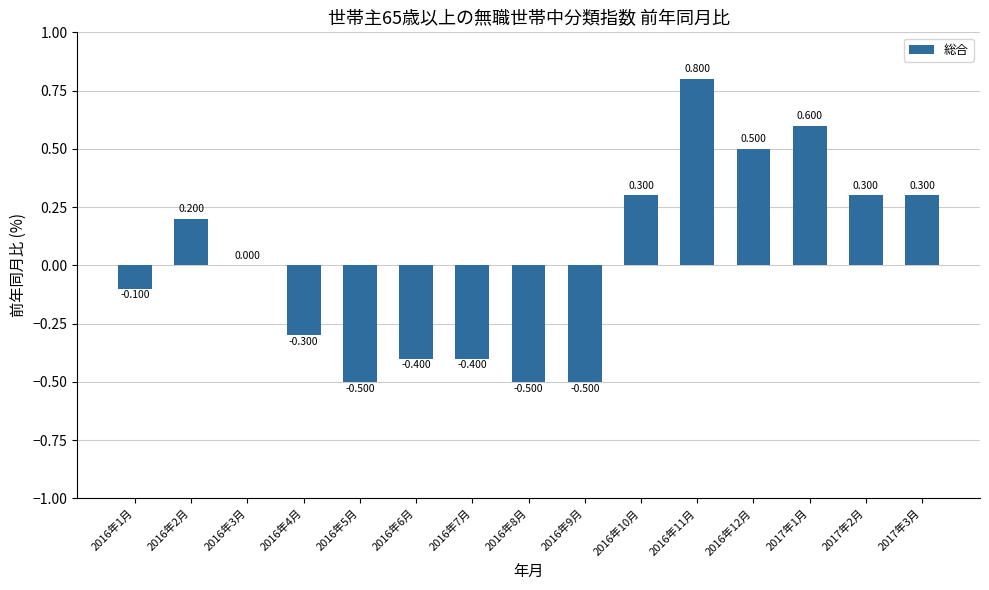

What is the label of the 13th bar from the left?

2017年1月